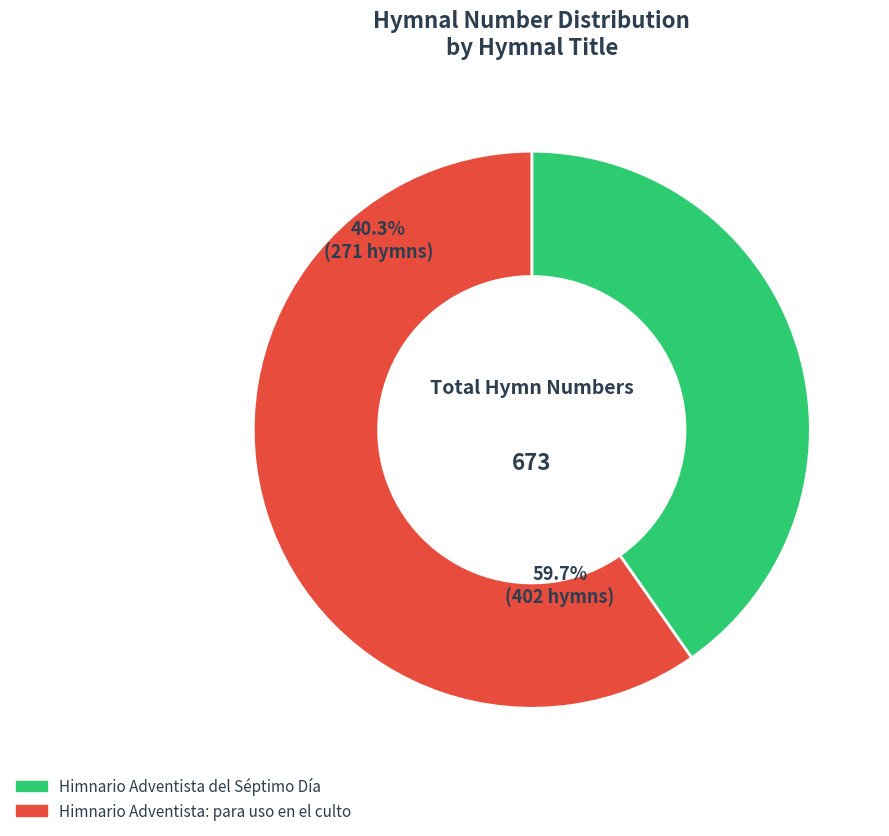

To the nearest percent, what is the average slice percentage?

50%